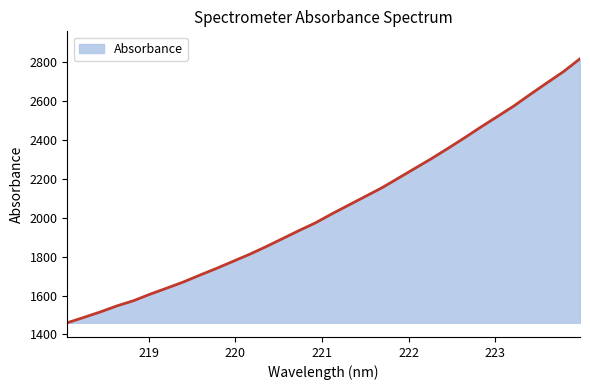

What is the smallest value displayed?

1460.3